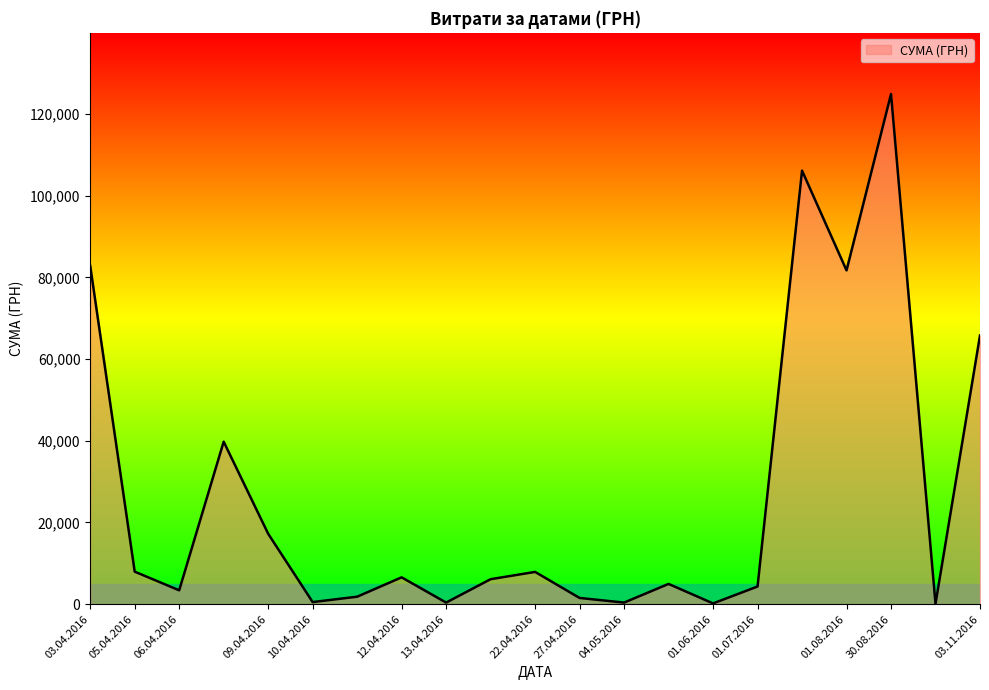

What is the difference between the maximum and minimum values?

124820.3